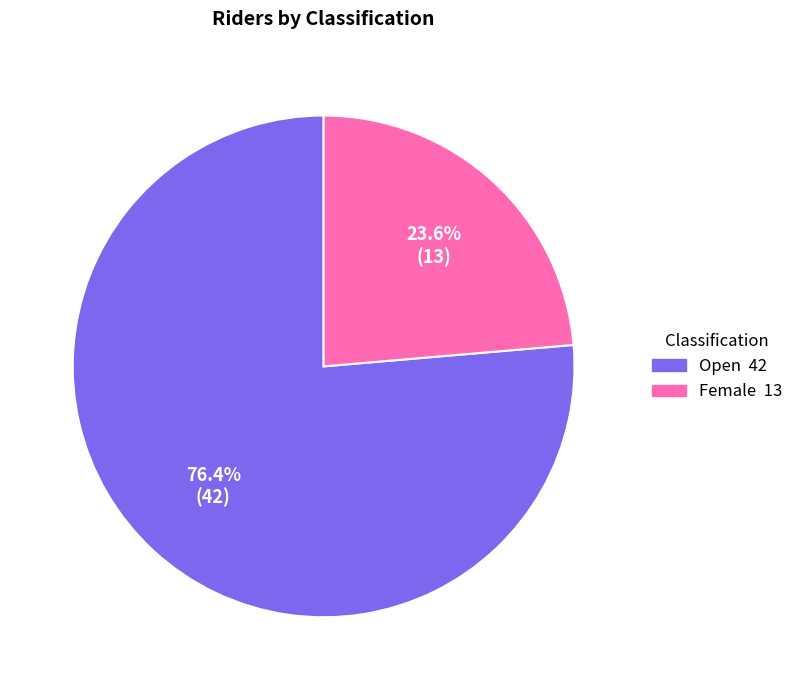

What is the ratio of the value at Female to the value at Open?

0.3